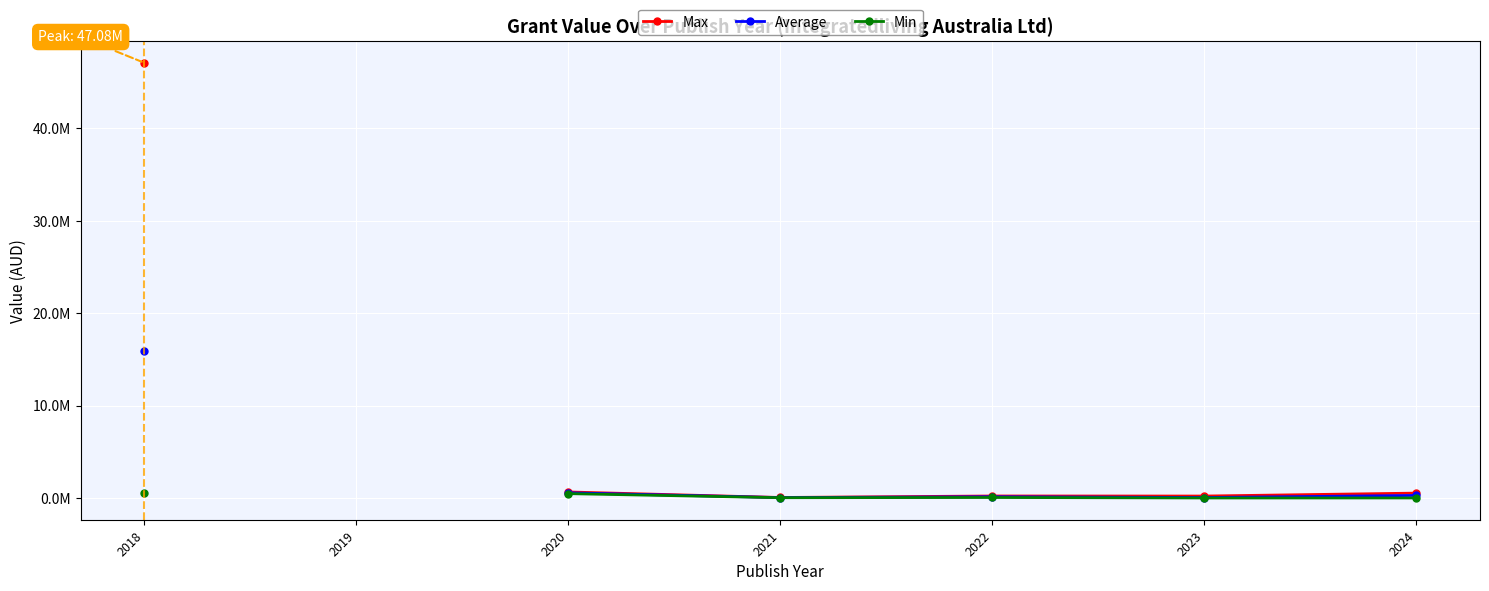

The Min series shows 618014.9 at 2020. True or false?

False